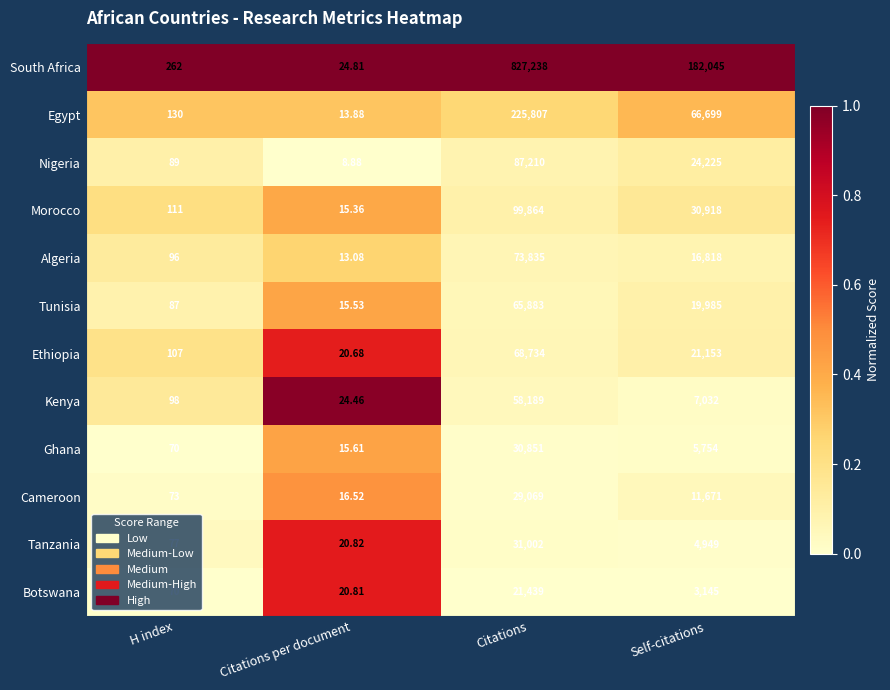

At which category is the sum across all series the highest?

Citations